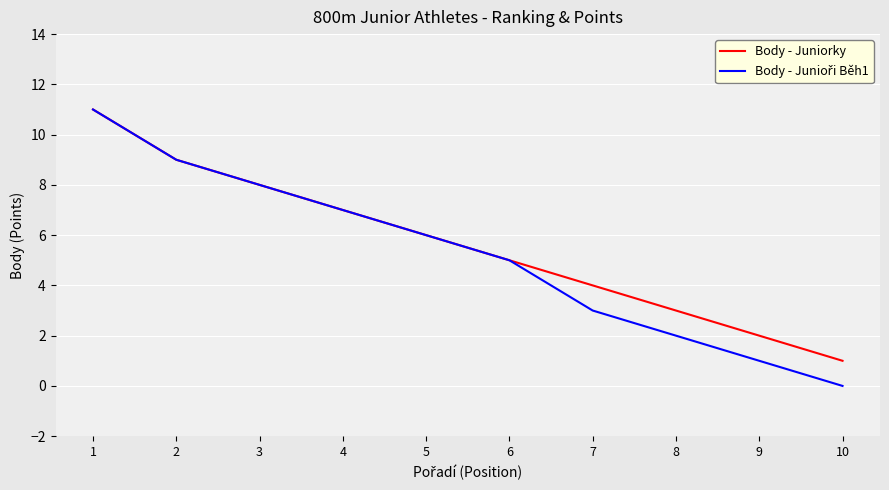

True or false: Body - Juniorky has a value of 1 at 7.

False